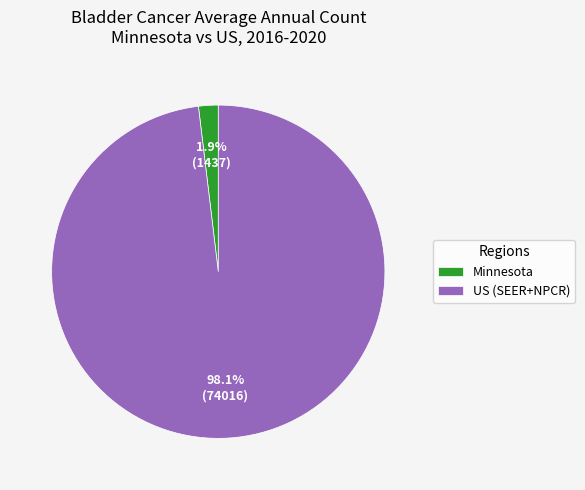

What portion of the pie excludes Minnesota?

98.1%